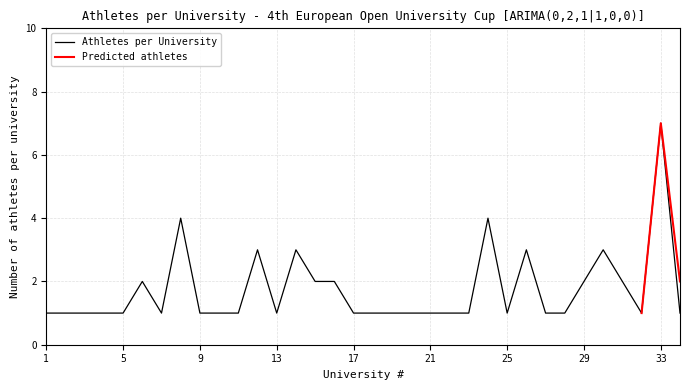

Reading left to right, transcribe all the data shown in this chart.

1	1	1	1	1	2	1	4	1	1	1	3	1	3	2	2	1	1	1	1	1	1	1	4	1	3	1	1	2	3	2	1	7	1